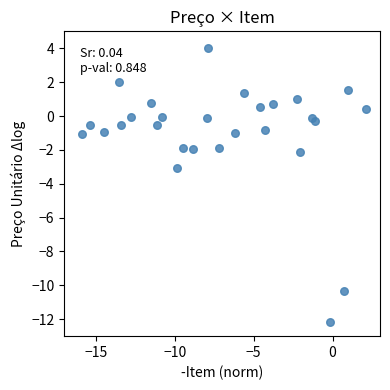

What Y value in the scatter plot is closest to -4?

-3.0